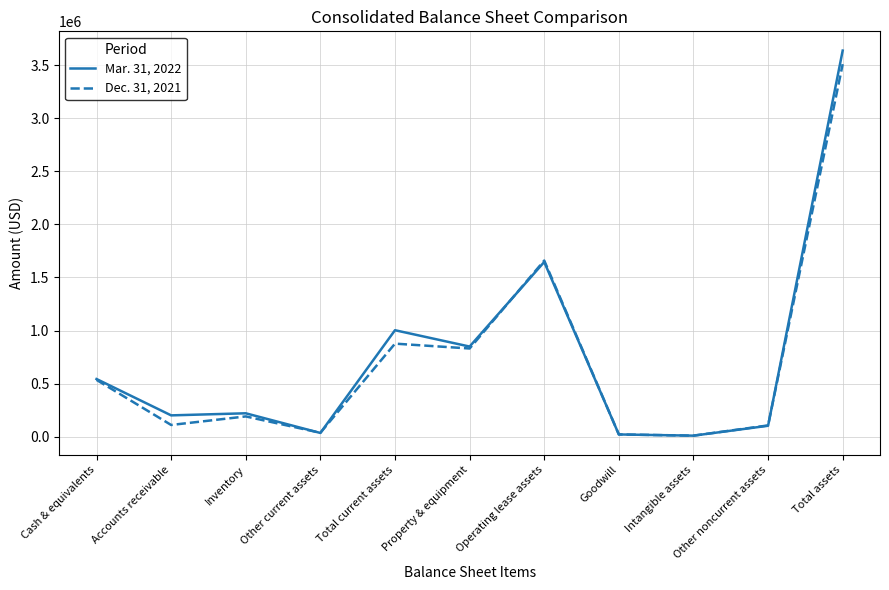

How many values in the Dec. 31, 2021 series are below 191843?

5